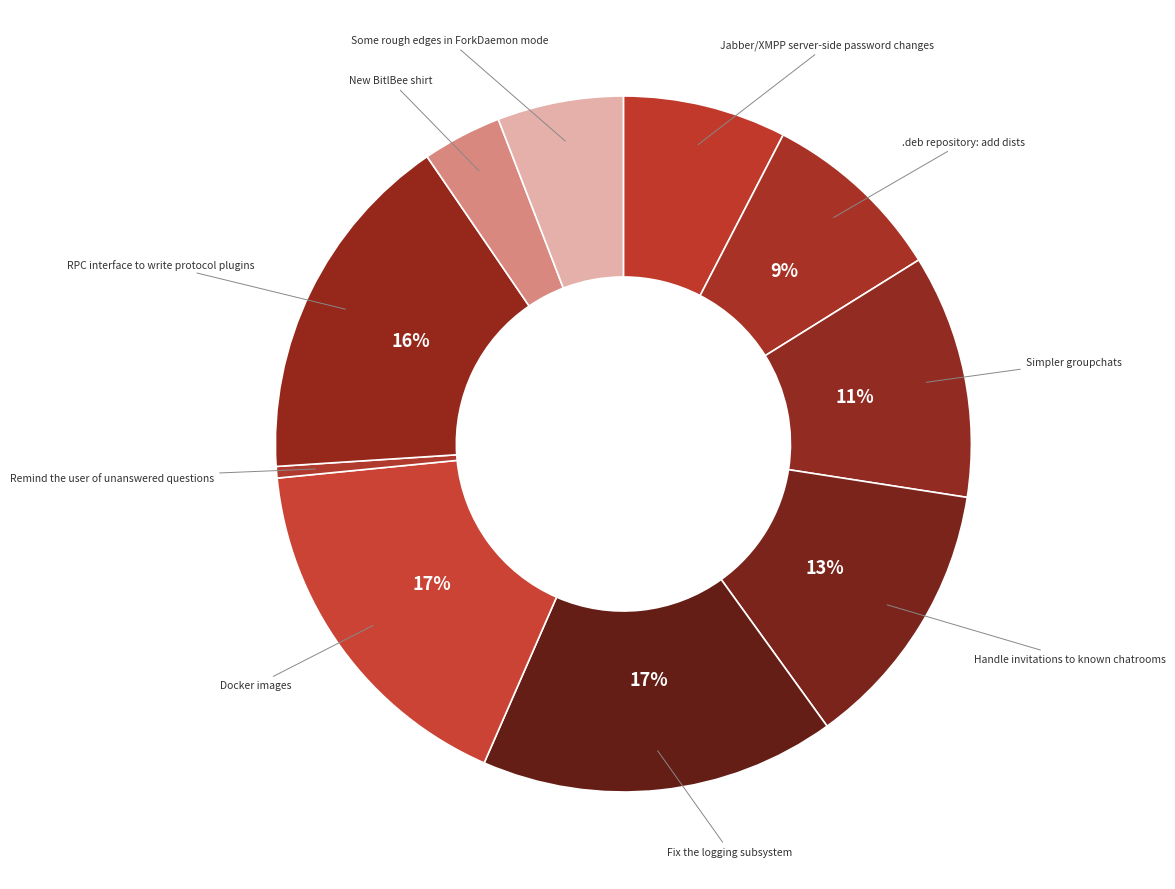

How many segments does this pie chart have?

10